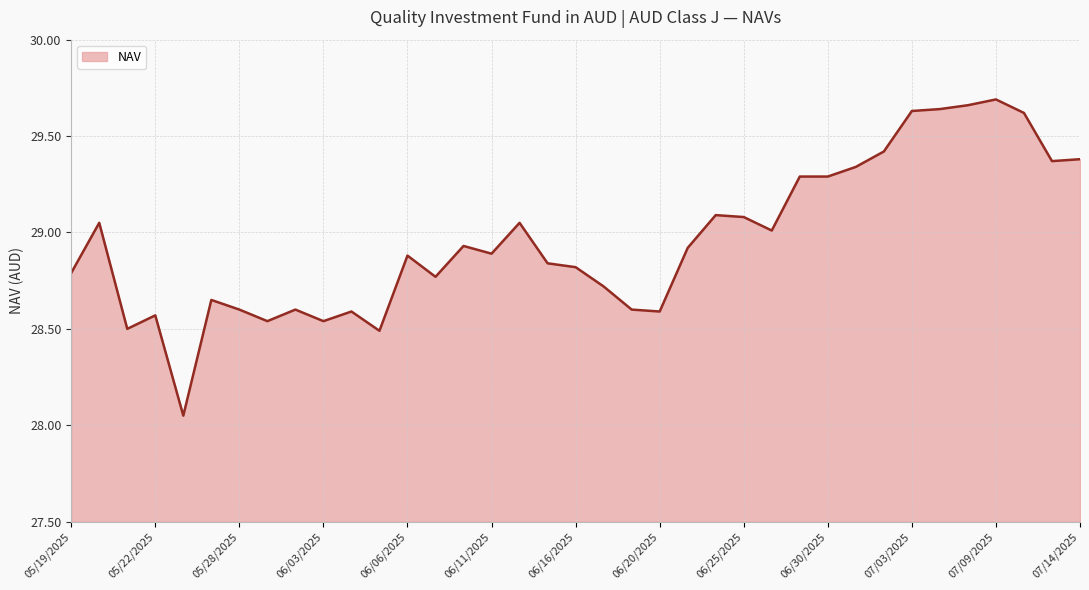

What is the difference between the maximum and minimum values?

1.6